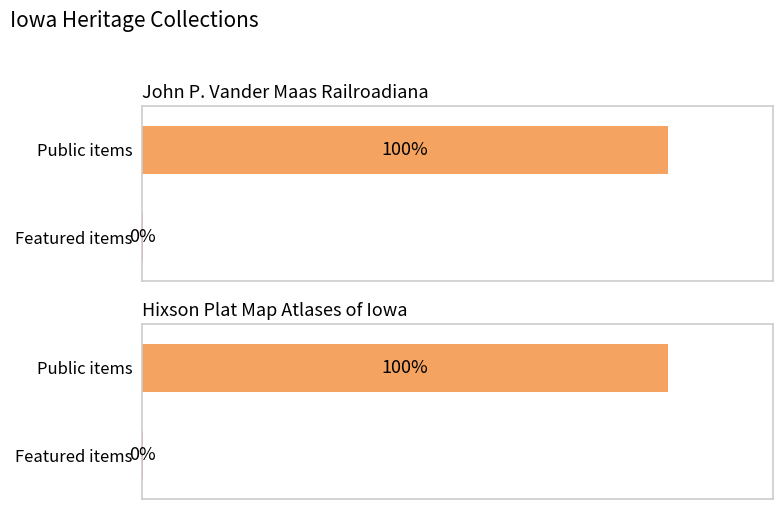

Count the number of data series in this chart.

2